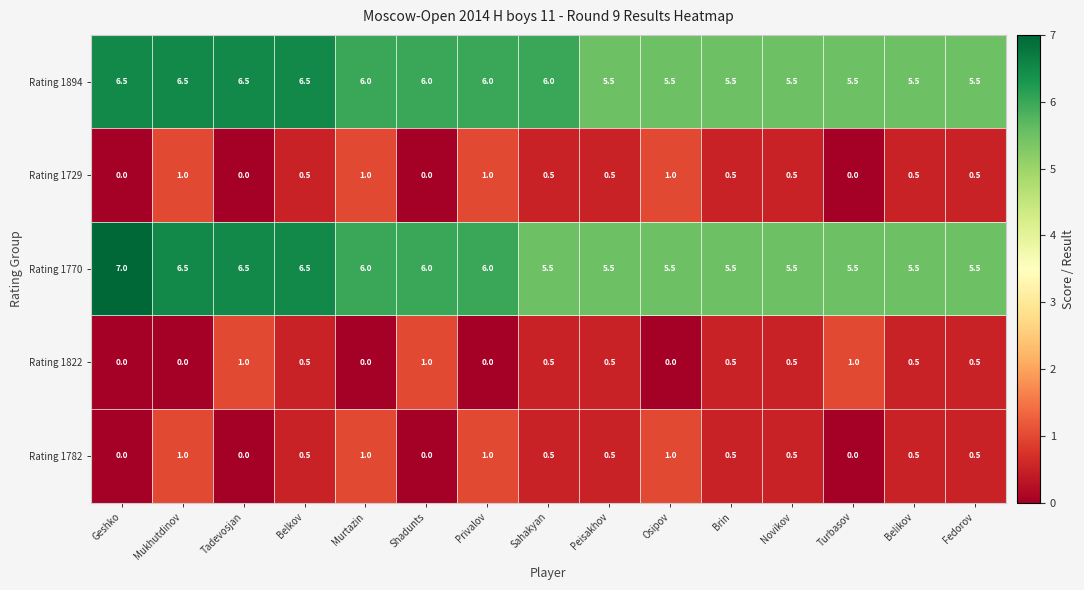

The value of Rating 1894 at Mukhutdinov is 6.5. True or false?

True